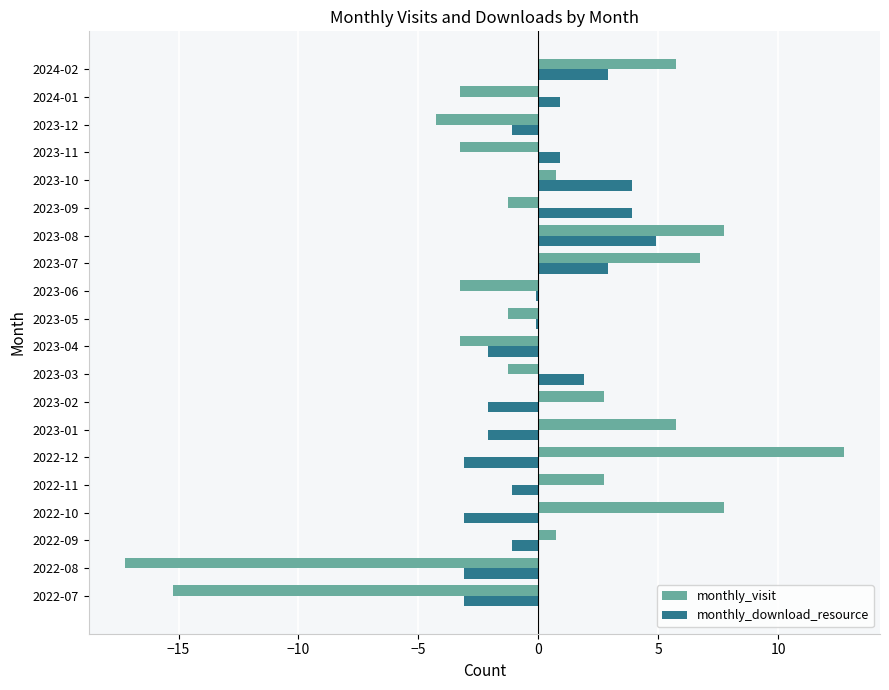

Read the monthly_download_resource value at 2022-09.

-1.1